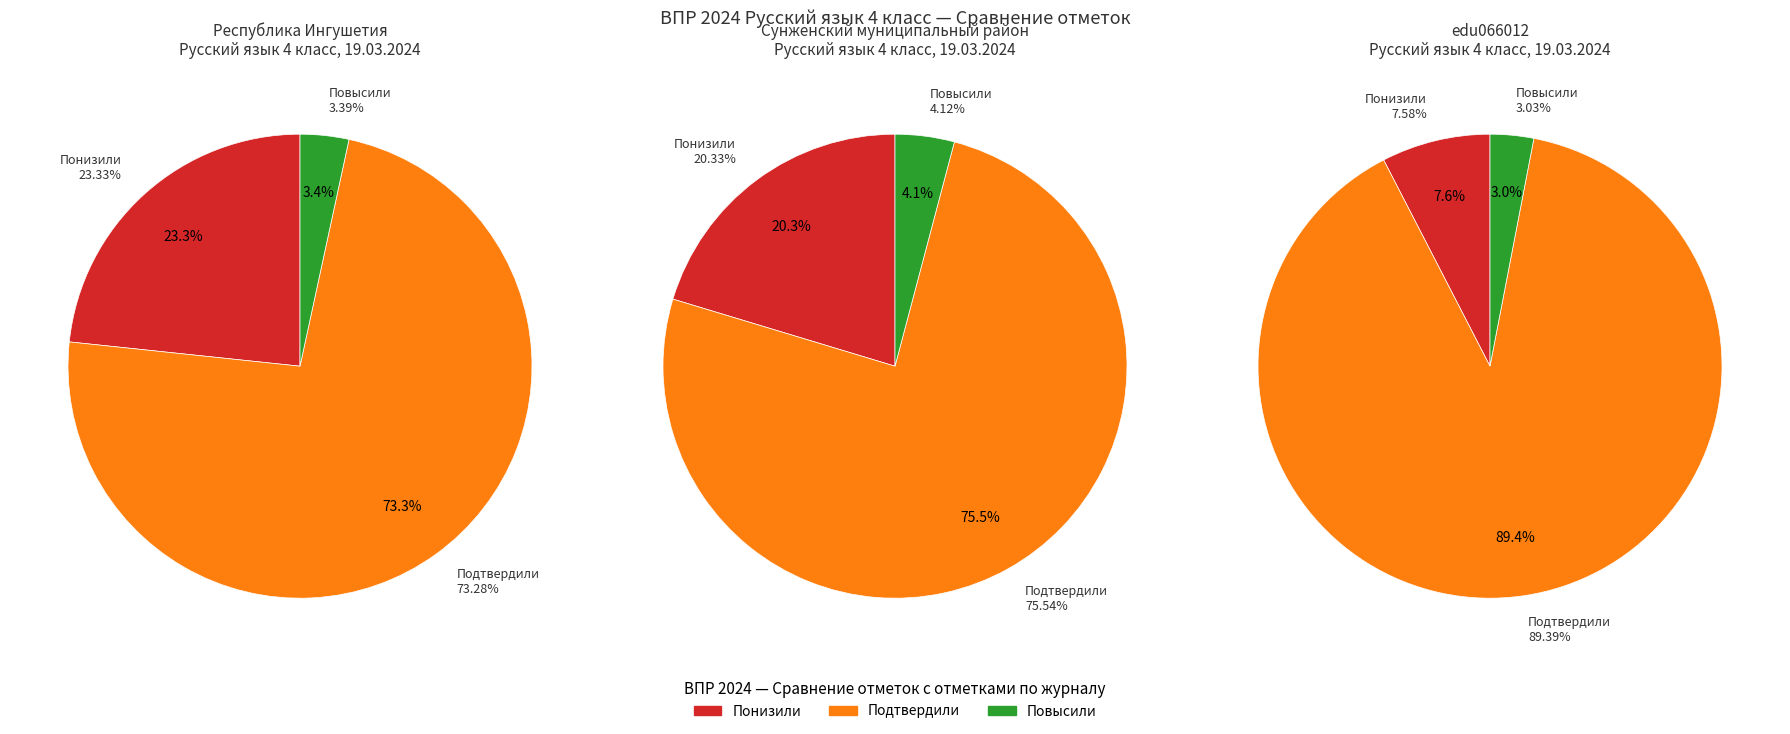

To the nearest percent, what is the difference between the largest and smallest slice percentages?

71%